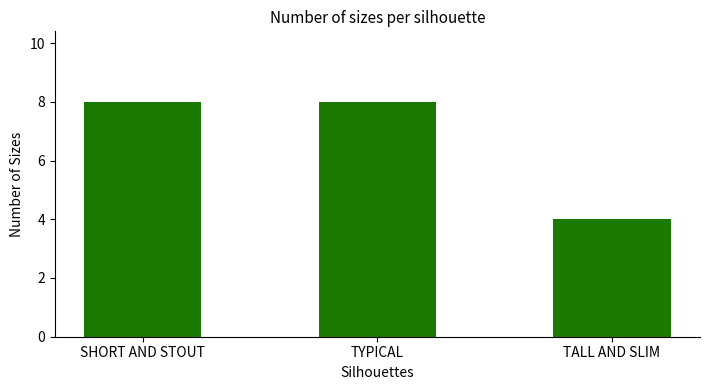

What is the approximate value at TALL AND SLIM?

4